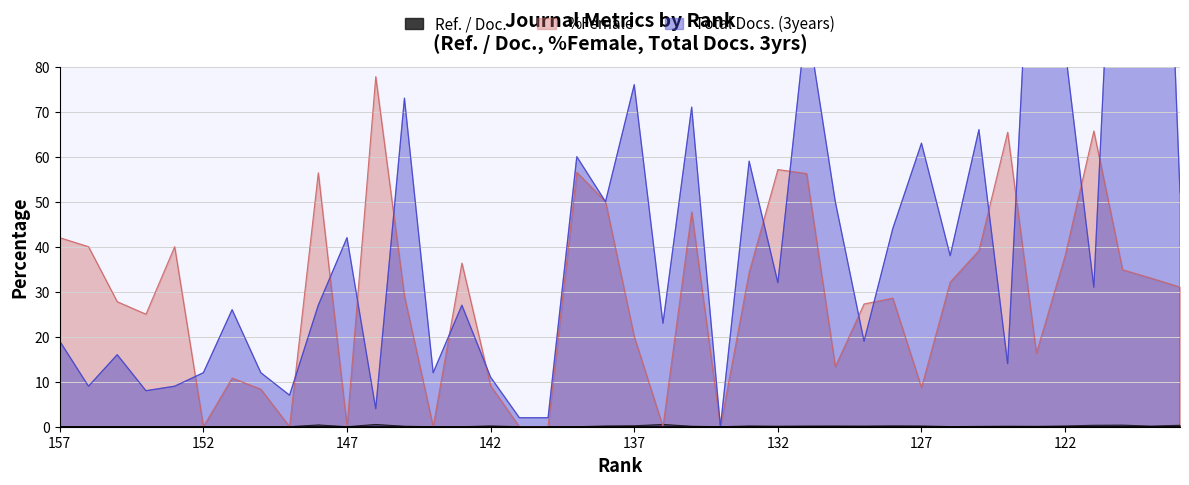

How many lines are shown in the chart?

3